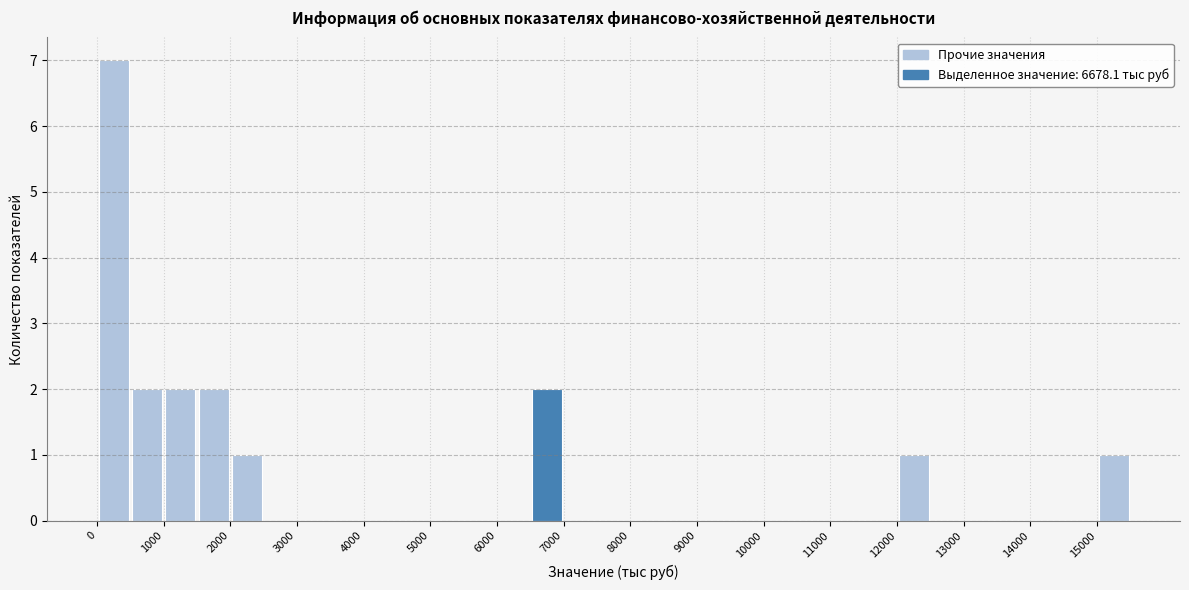

What is the height of the bar covering 15000 to 15500 on the x-axis? The values are not printed on the chart, so give them approximately, as read against the axis.

1